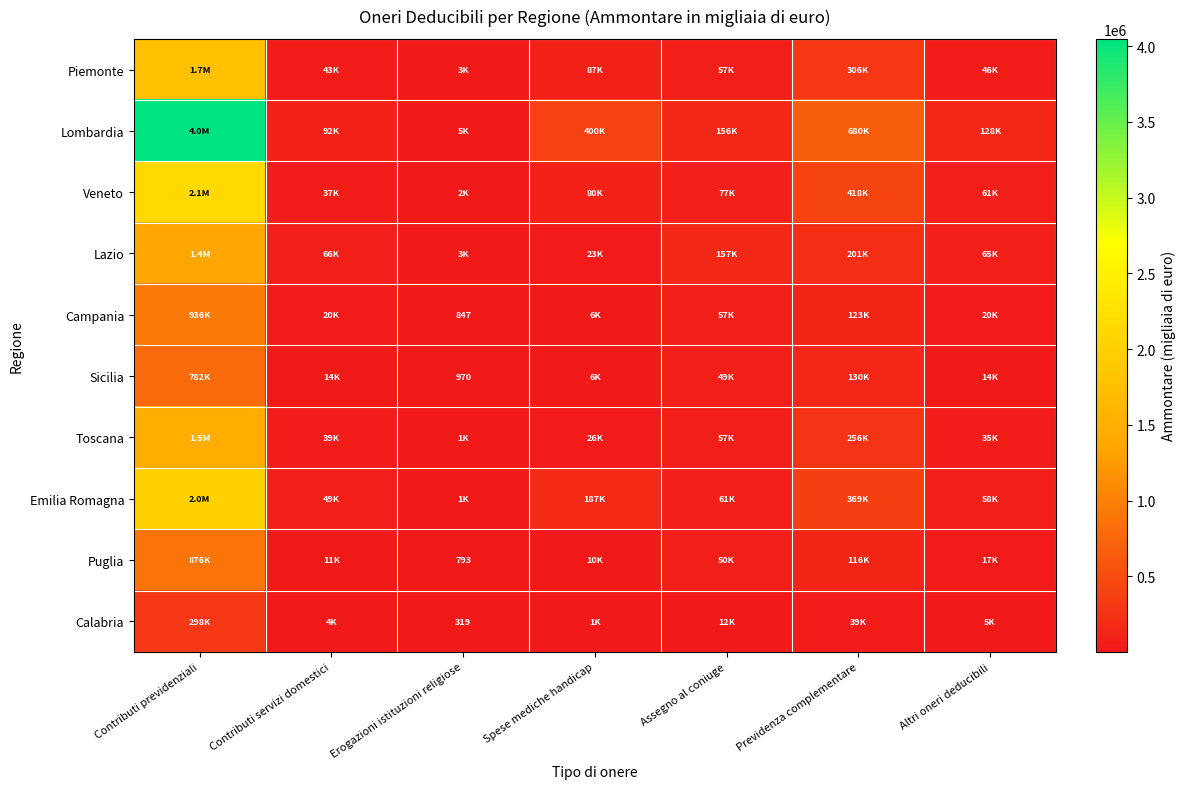

Count the number of data series in this chart.

10